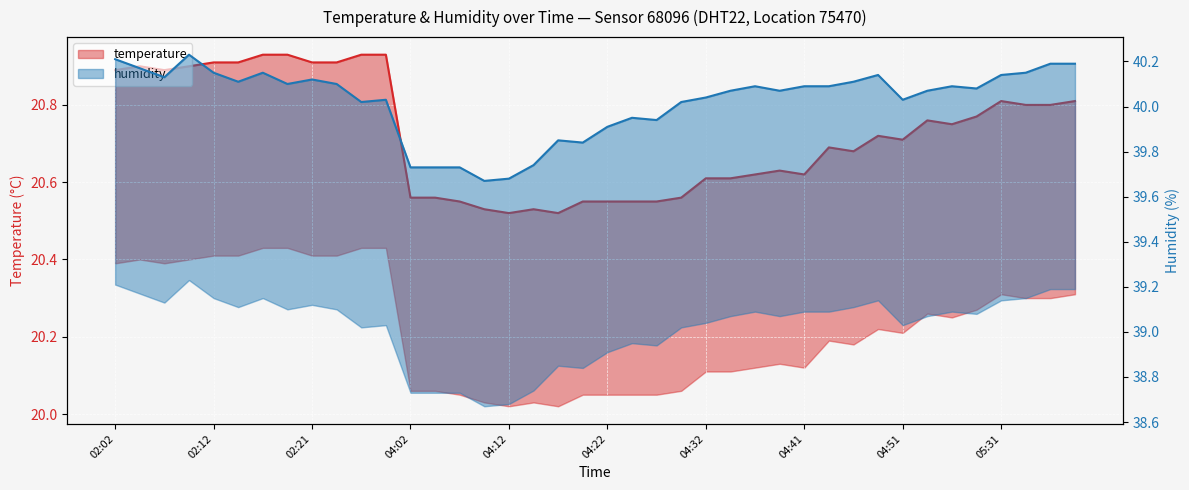

Rank the series by their maximum value, from lowest to highest.

temperature, humidity